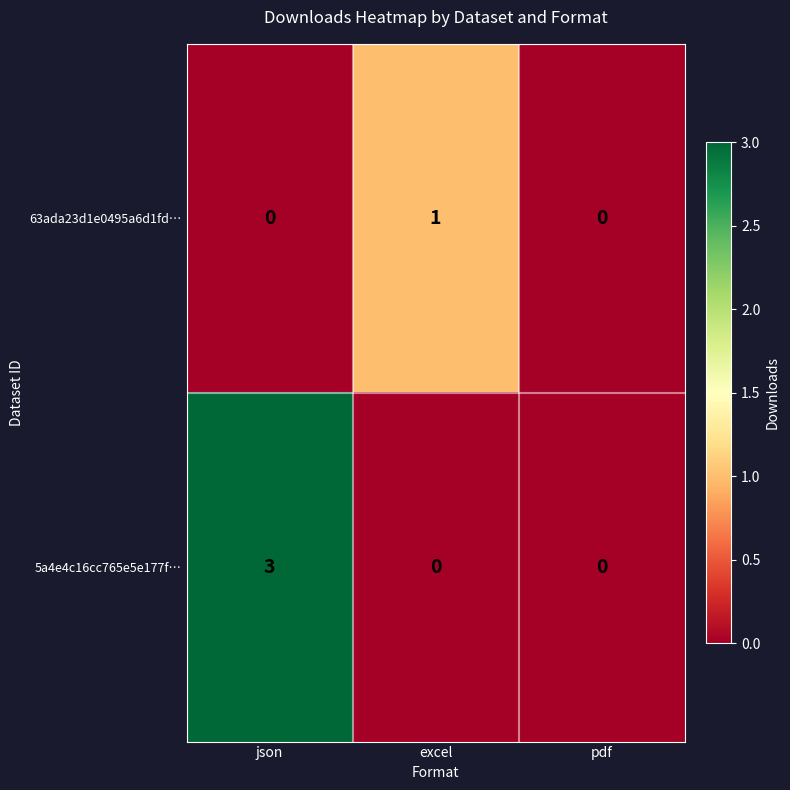

Count the number of data series in this chart.

2